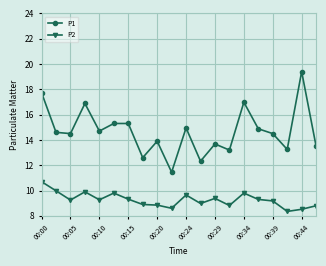

What is the highest value of the P1 series?

19.4